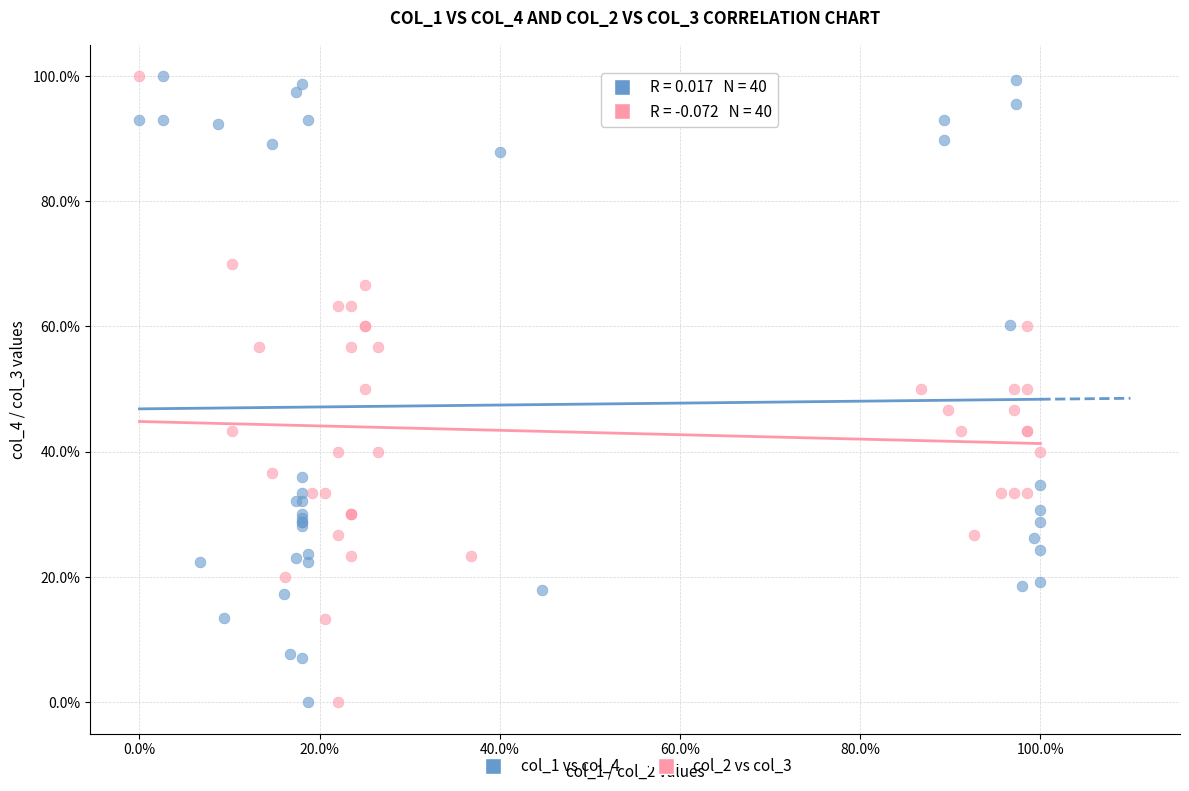

What are all the series names shown in the legend?

col_1 vs col_4, col_2 vs col_3